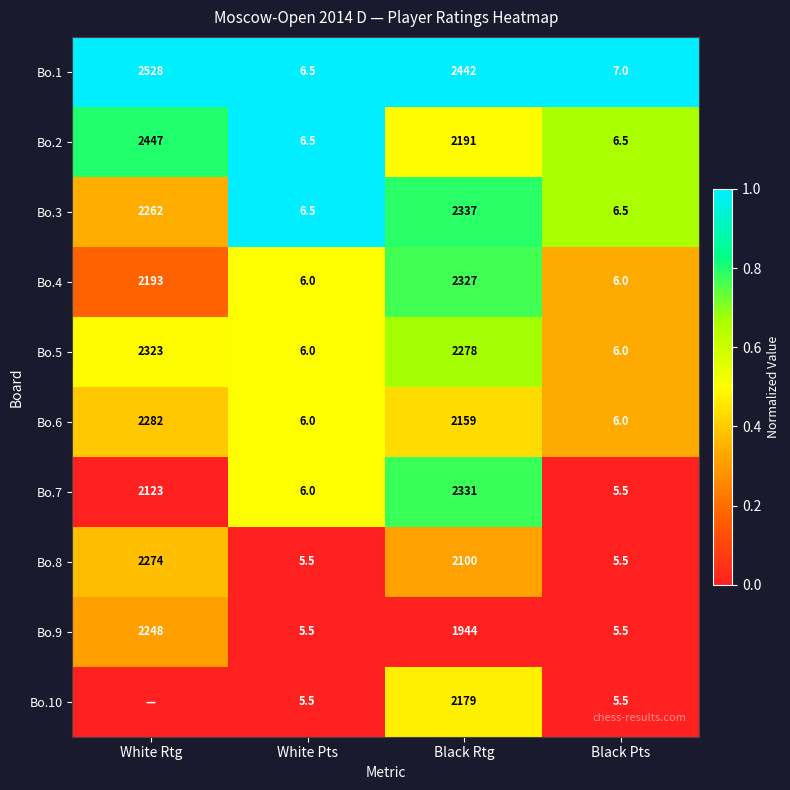

Is the value of Bo.7 at White Rtg greater than the value of Bo.1 at White Rtg?

No